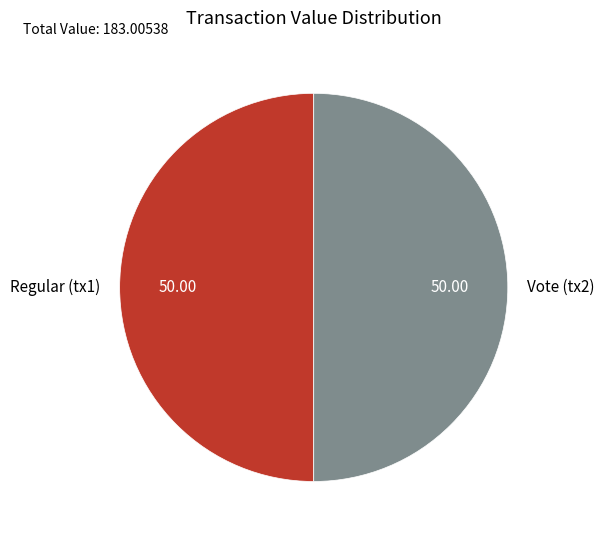

Count the number of slices in the pie.

2